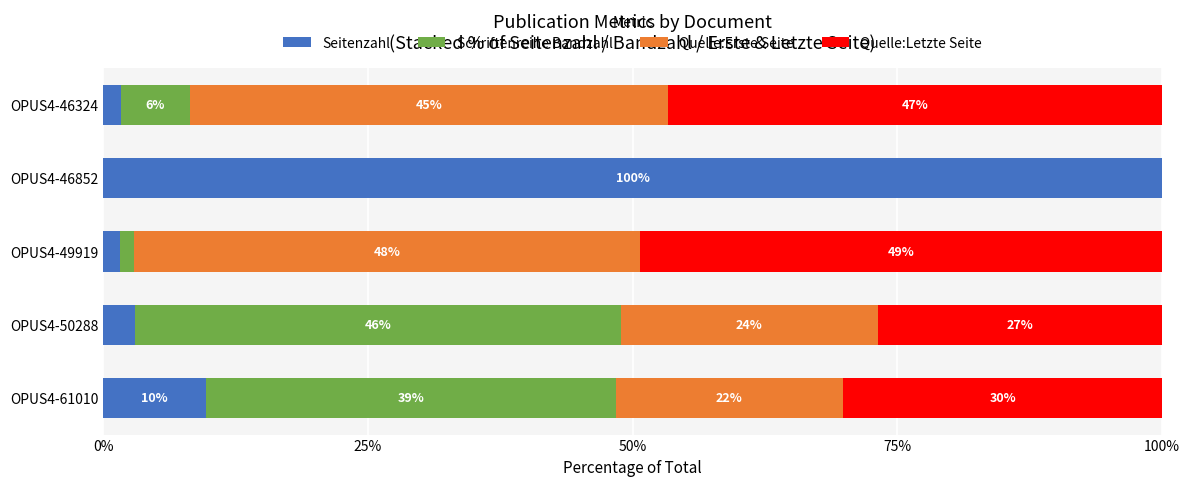

What is the difference between the maximum and minimum values in the Seitenzahl series?

98.4